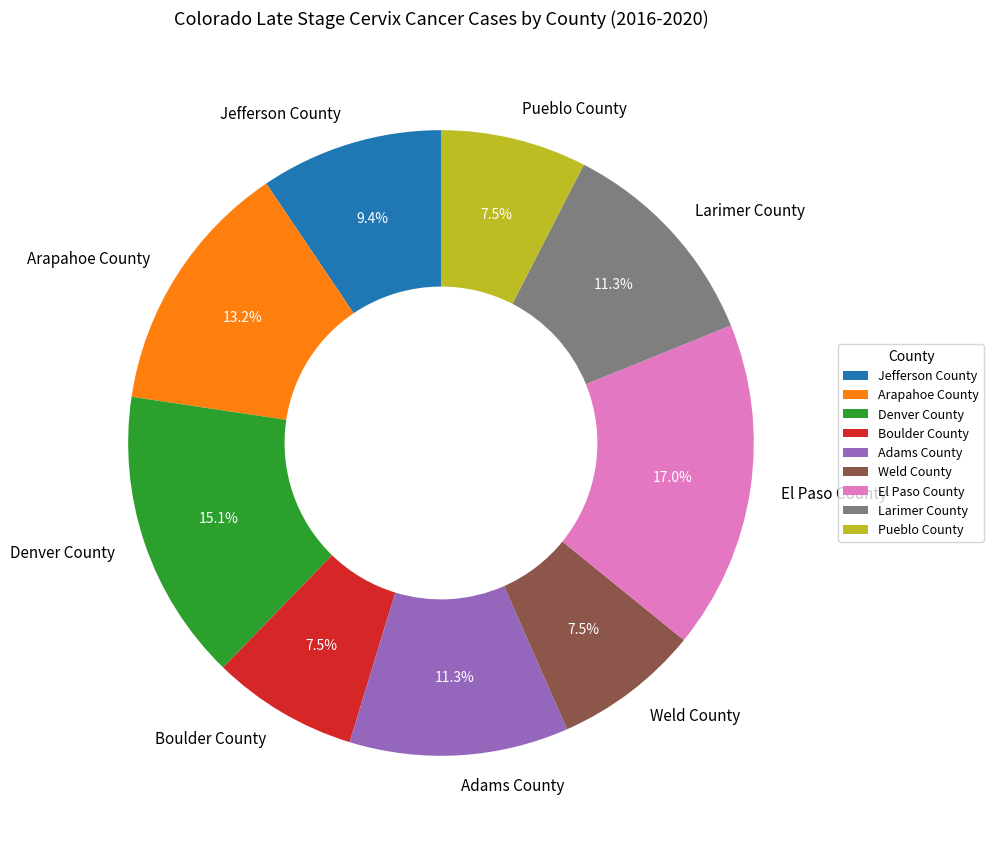

Between Jefferson County and Pueblo County, which is larger?

Jefferson County